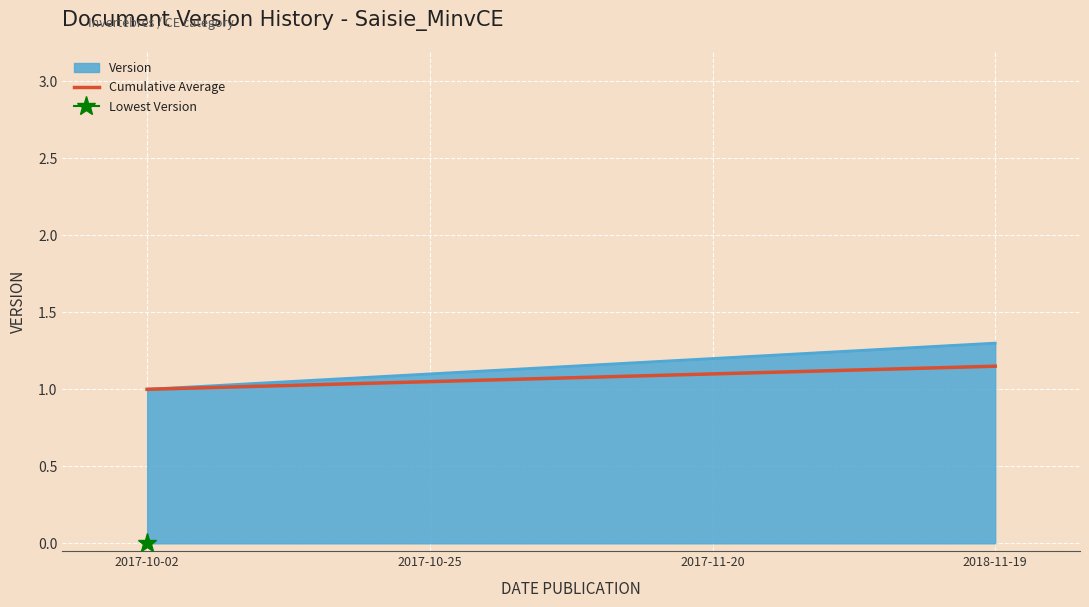

Is it true that the value at 2017-10-02 is 1.0?

True